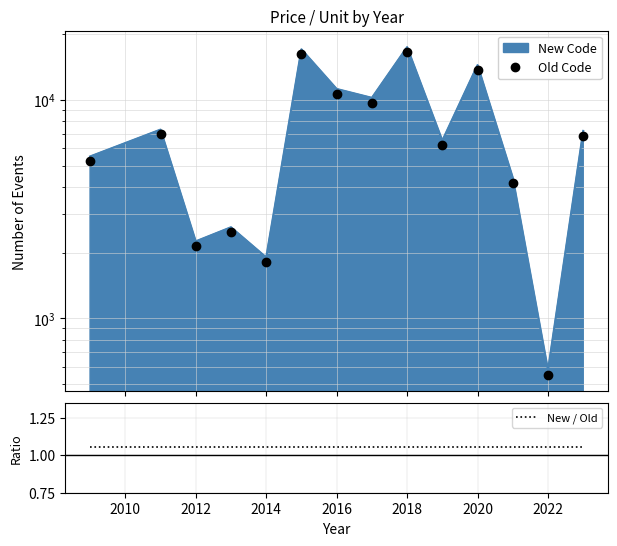

Is it true that Old Code equals 273.7 at 2022?

False